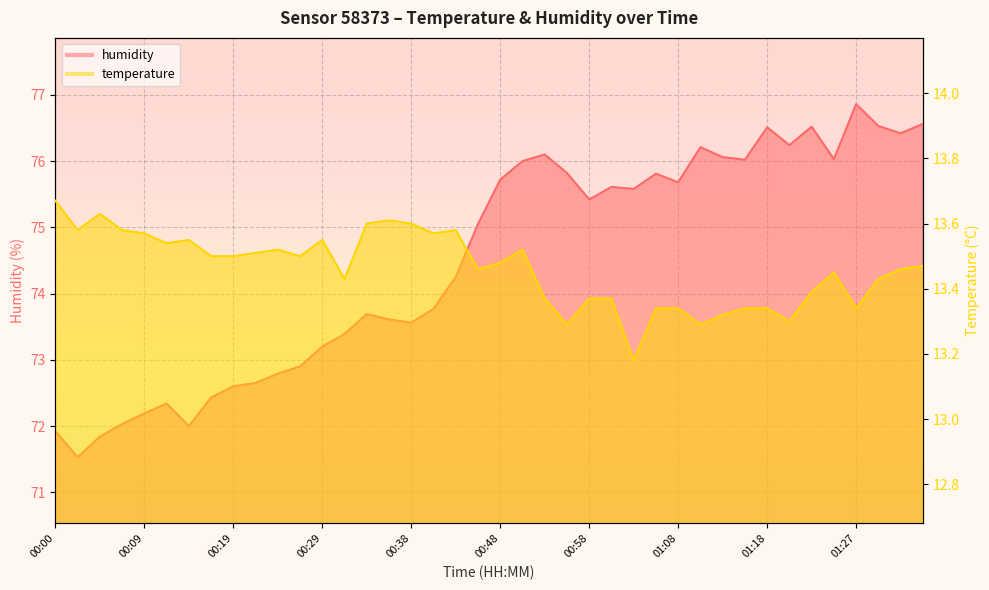

The humidity series shows 72.0 at 00:07. True or false?

True